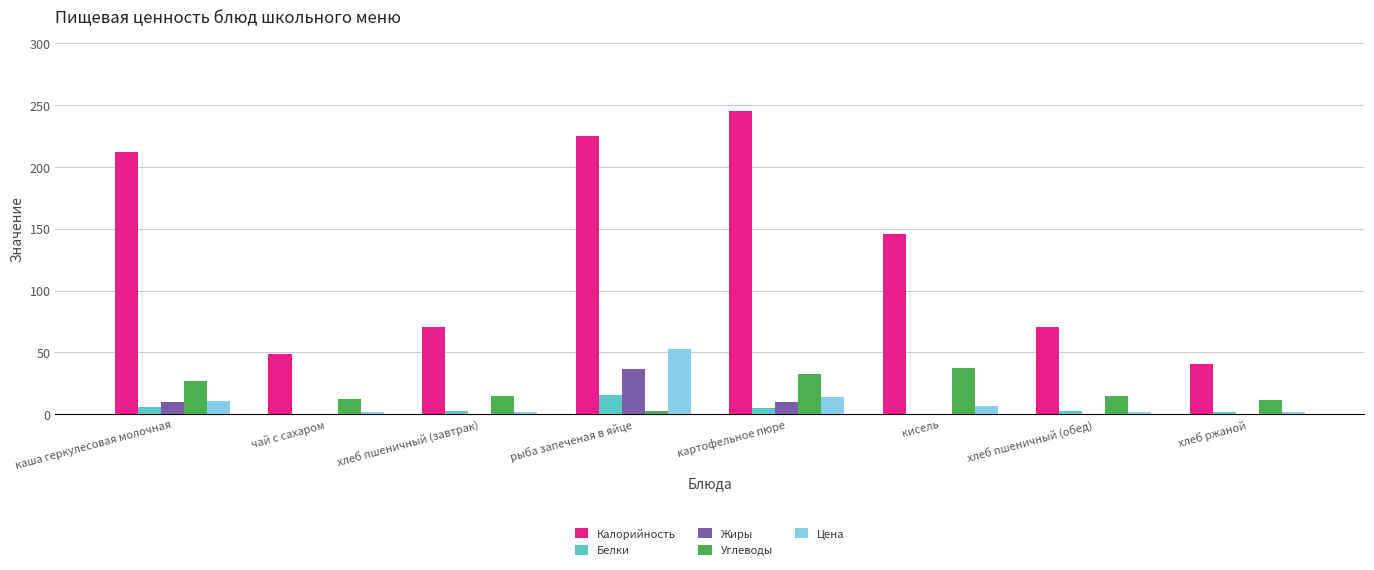

The value of Калорийность at рыба запеченая в яйце is 331.5. True or false?

False